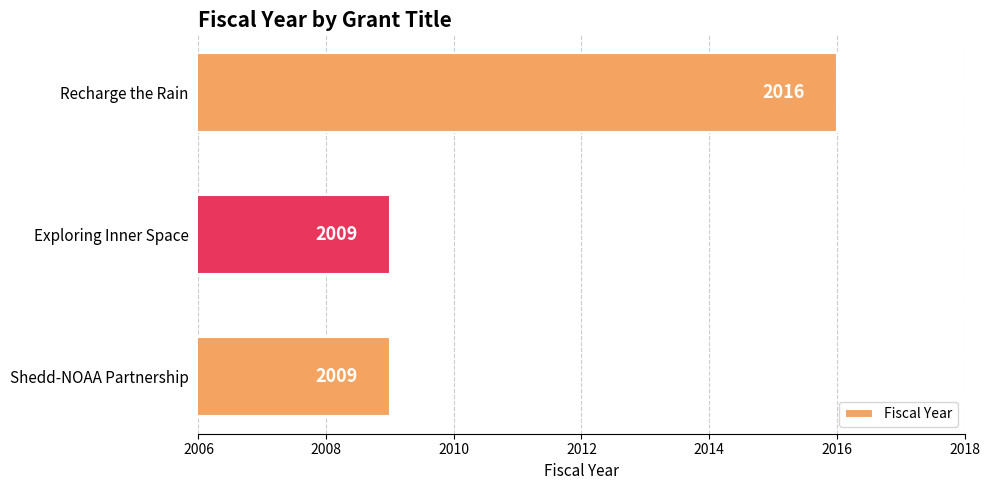

What is the greatest value displayed?

2016